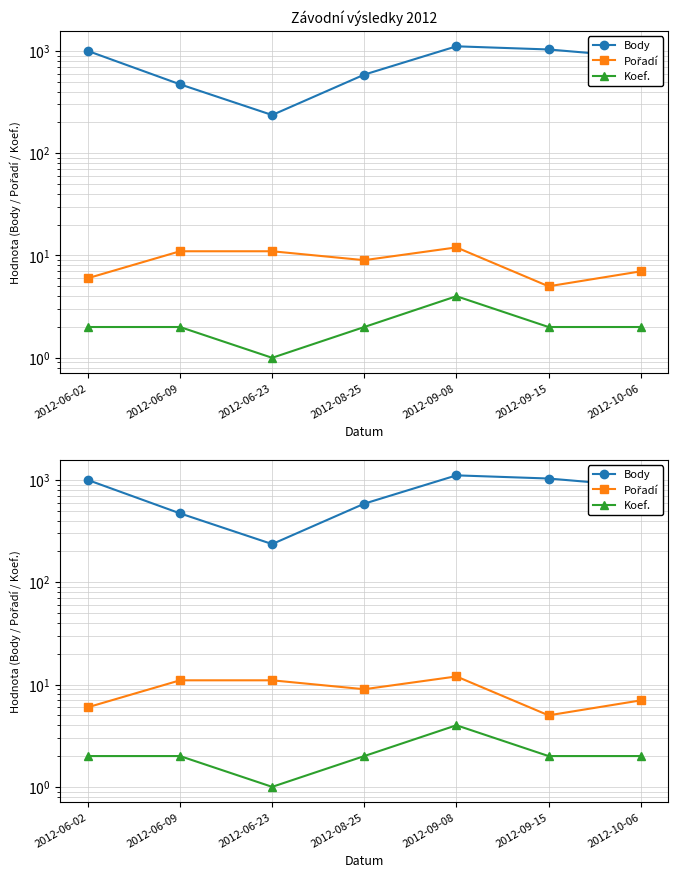

What is the label of the 6th point from the right?

2012-06-09